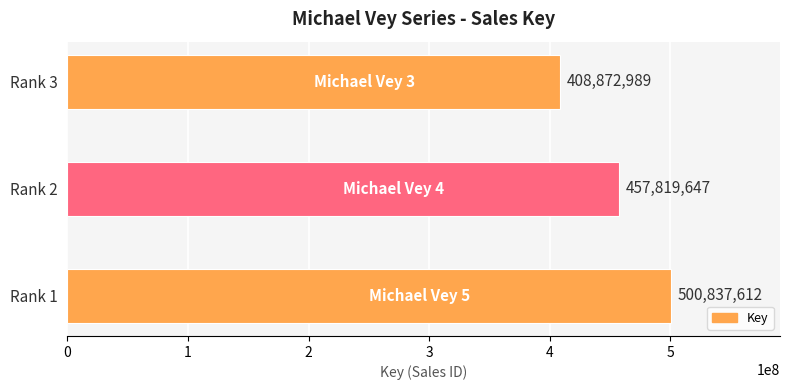

How many categories are shown in the chart?

3